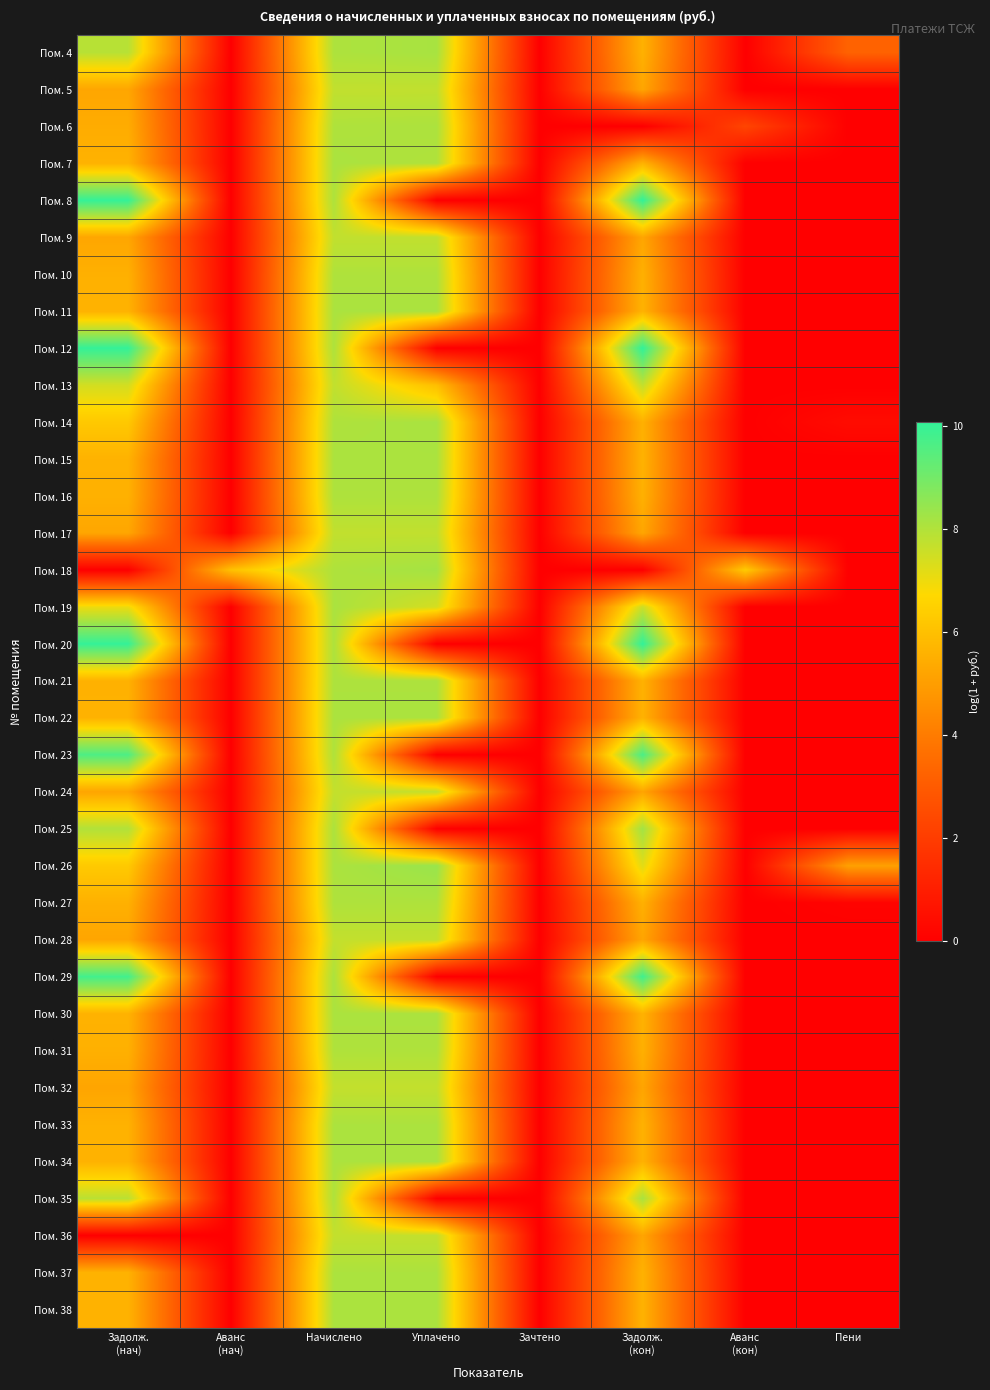

Reading left to right, list all the values displayed in this chart.

Пом. 4: Задолж.
(нач)=7.9	Аванс
(нач)=0.0	Начислено=8.1	Уплачено=8.1	Зачтено=0.0	Задолж.
(кон)=5.6	Аванс
(кон)=0.0	Пени=3.3
Пом. 5: Задолж.
(нач)=5.2	Аванс
(нач)=0.0	Начислено=7.7	Уплачено=7.7	Зачтено=0.0	Задолж.
(кон)=5.2	Аванс
(кон)=0.0	Пени=0.0
Пом. 6: Задолж.
(нач)=5.4	Аванс
(нач)=0.0	Начислено=8.0	Уплачено=8.1	Зачтено=0.0	Задолж.
(кон)=0.0	Аванс
(кон)=2.3	Пени=0.0
Пом. 7: Задолж.
(нач)=5.6	Аванс
(нач)=0.0	Начислено=8.1	Уплачено=8.0	Зачтено=0.0	Задолж.
(кон)=5.6	Аванс
(кон)=0.0	Пени=0.0
Пом. 8: Задолж.
(нач)=10.0	Аванс
(нач)=0.0	Начислено=8.0	Уплачено=0.0	Зачтено=0.0	Задолж.
(кон)=10.1	Аванс
(кон)=0.0	Пени=0.0
Пом. 9: Задолж.
(нач)=5.2	Аванс
(нач)=0.0	Начислено=7.7	Уплачено=7.7	Зачтено=0.0	Задолж.
(кон)=5.2	Аванс
(кон)=0.0	Пени=0.0
Пом. 10: Задолж.
(нач)=5.5	Аванс
(нач)=0.0	Начислено=8.0	Уплачено=8.0	Зачтено=0.0	Задолж.
(кон)=5.5	Аванс
(кон)=0.0	Пени=0.0
Пом. 11: Задолж.
(нач)=5.6	Аванс
(нач)=0.0	Начислено=8.1	Уплачено=8.1	Зачтено=0.0	Задолж.
(кон)=5.6	Аванс
(кон)=0.0	Пени=0.0
Пом. 12: Задолж.
(нач)=10.0	Аванс
(нач)=0.0	Начислено=8.0	Уплачено=0.0	Зачтено=0.0	Задолж.
(кон)=10.1	Аванс
(кон)=0.0	Пени=0.0
Пом. 13: Задолж.
(нач)=7.4	Аванс
(нач)=0.0	Начислено=7.7	Уплачено=5.9	Зачтено=0.0	Задолж.
(кон)=7.7	Аванс
(кон)=0.0	Пени=0.0
Пом. 14: Задолж.
(нач)=6.2	Аванс
(нач)=0.0	Начислено=8.0	Уплачено=8.1	Зачтено=0.0	Задолж.
(кон)=5.6	Аванс
(кон)=0.0	Пени=0.4
Пом. 15: Задолж.
(нач)=5.6	Аванс
(нач)=0.0	Начислено=8.1	Уплачено=8.1	Зачтено=0.0	Задолж.
(кон)=5.6	Аванс
(кон)=0.0	Пени=0.0
Пом. 16: Задолж.
(нач)=5.6	Аванс
(нач)=0.0	Начислено=8.0	Уплачено=8.0	Зачтено=0.0	Задолж.
(кон)=5.6	Аванс
(кон)=0.0	Пени=0.0
Пом. 17: Задолж.
(нач)=5.2	Аванс
(нач)=0.0	Начислено=7.7	Уплачено=7.7	Зачтено=0.0	Задолж.
(кон)=5.2	Аванс
(кон)=0.0	Пени=0.0
Пом. 18: Задолж.
(нач)=0.0	Аванс
(нач)=6.0	Начислено=8.0	Уплачено=8.2	Зачтено=0.0	Задолж.
(кон)=0.0	Аванс
(кон)=6.3	Пени=0.0
Пом. 19: Задолж.
(нач)=7.0	Аванс
(нач)=0.0	Начислено=8.1	Уплачено=7.4	Зачтено=0.0	Задолж.
(кон)=7.6	Аванс
(кон)=0.0	Пени=0.0
Пом. 20: Задолж.
(нач)=10.0	Аванс
(нач)=0.0	Начислено=8.0	Уплачено=0.0	Зачтено=0.0	Задолж.
(кон)=10.1	Аванс
(кон)=0.0	Пени=0.0
Пом. 21: Задолж.
(нач)=5.6	Аванс
(нач)=0.0	Начислено=8.1	Уплачено=8.1	Зачтено=0.0	Задолж.
(кон)=5.6	Аванс
(кон)=0.0	Пени=0.0
Пом. 22: Задолж.
(нач)=5.6	Аванс
(нач)=0.0	Начислено=8.1	Уплачено=8.1	Зачтено=0.0	Задолж.
(кон)=5.6	Аванс
(кон)=0.0	Пени=0.0
Пом. 23: Задолж.
(нач)=9.6	Аванс
(нач)=0.0	Начислено=8.0	Уплачено=0.0	Зачтено=0.0	Задолж.
(кон)=9.7	Аванс
(кон)=0.0	Пени=0.0
Пом. 24: Задолж.
(нач)=5.2	Аванс
(нач)=0.0	Начислено=7.7	Уплачено=7.7	Зачтено=0.0	Задолж.
(кон)=5.2	Аванс
(кон)=0.0	Пени=0.0
Пом. 25: Задолж.
(нач)=8.0	Аванс
(нач)=0.0	Начислено=8.1	Уплачено=0.0	Зачтено=0.0	Задолж.
(кон)=8.2	Аванс
(кон)=0.0	Пени=0.0
Пом. 26: Задолж.
(нач)=6.3	Аванс
(нач)=0.0	Начислено=8.1	Уплачено=8.4	Зачтено=0.0	Задолж.
(кон)=7.2	Аванс
(кон)=0.0	Пени=5.1
Пом. 27: Задолж.
(нач)=5.6	Аванс
(нач)=0.0	Начислено=8.0	Уплачено=8.0	Зачтено=0.0	Задолж.
(кон)=5.6	Аванс
(кон)=0.0	Пени=0.1
Пом. 28: Задолж.
(нач)=5.2	Аванс
(нач)=0.0	Начислено=7.7	Уплачено=7.7	Зачтено=0.0	Задолж.
(кон)=5.2	Аванс
(кон)=0.0	Пени=0.0
Пом. 29: Задолж.
(нач)=9.8	Аванс
(нач)=0.0	Начислено=8.1	Уплачено=0.0	Зачтено=0.0	Задолж.
(кон)=9.8	Аванс
(кон)=0.0	Пени=0.0
Пом. 30: Задолж.
(нач)=5.6	Аванс
(нач)=0.0	Начислено=8.1	Уплачено=8.1	Зачтено=0.0	Задолж.
(кон)=5.6	Аванс
(кон)=0.0	Пени=0.0
Пом. 31: Задолж.
(нач)=5.5	Аванс
(нач)=0.0	Начислено=8.0	Уплачено=8.0	Зачтено=0.0	Задолж.
(кон)=5.5	Аванс
(кон)=0.0	Пени=0.0
Пом. 32: Задолж.
(нач)=5.2	Аванс
(нач)=0.0	Начислено=7.7	Уплачено=7.7	Зачтено=0.0	Задолж.
(кон)=5.2	Аванс
(кон)=0.0	Пени=0.0
Пом. 33: Задолж.
(нач)=5.6	Аванс
(нач)=0.0	Начислено=8.1	Уплачено=8.1	Зачтено=0.0	Задолж.
(кон)=5.6	Аванс
(кон)=0.0	Пени=0.0
Пом. 34: Задолж.
(нач)=5.6	Аванс
(нач)=0.0	Начислено=8.1	Уплачено=8.1	Зачтено=0.0	Задолж.
(кон)=5.6	Аванс
(кон)=0.0	Пени=0.0
Пом. 35: Задолж.
(нач)=7.8	Аванс
(нач)=0.0	Начислено=8.0	Уплачено=0.0	Зачтено=0.0	Задолж.
(кон)=8.1	Аванс
(кон)=0.0	Пени=0.0
Пом. 36: Задолж.
(нач)=0.0	Аванс
(нач)=0.0	Начислено=7.7	Уплачено=7.7	Зачтено=0.0	Задолж.
(кон)=5.2	Аванс
(кон)=0.0	Пени=0.0
Пом. 37: Задолж.
(нач)=5.6	Аванс
(нач)=0.0	Начислено=8.1	Уплачено=8.1	Зачтено=0.0	Задолж.
(кон)=5.6	Аванс
(кон)=0.0	Пени=0.0
Пом. 38: Задолж.
(нач)=5.6	Аванс
(нач)=0.0	Начислено=8.1	Уплачено=8.1	Зачтено=0.0	Задолж.
(кон)=5.6	Аванс
(кон)=0.0	Пени=0.0